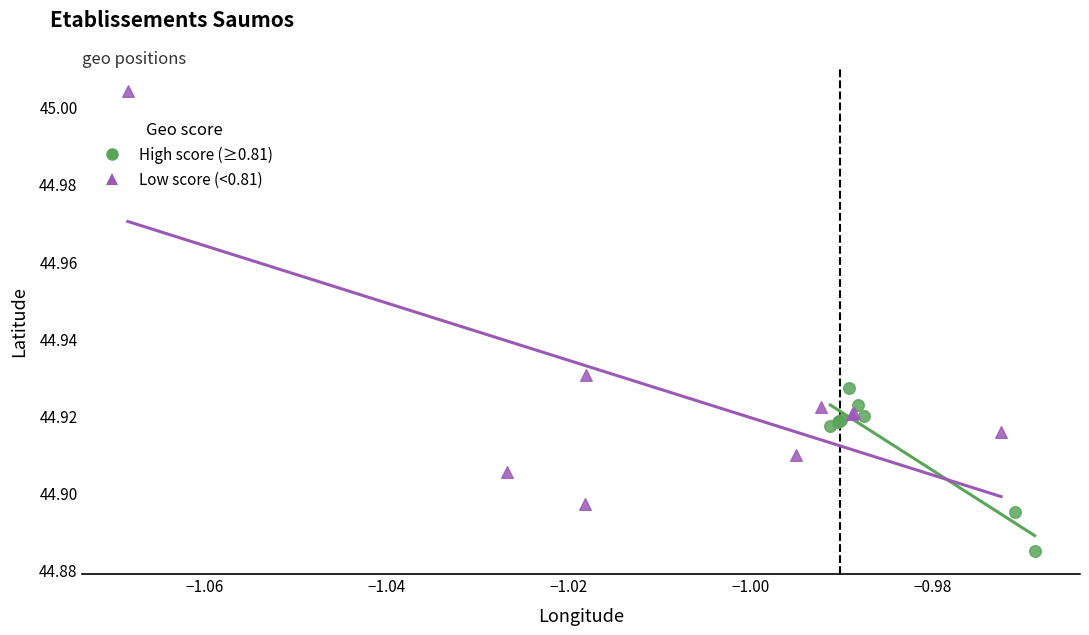

Which series contains the highest Y value?

Low score (<0.81)